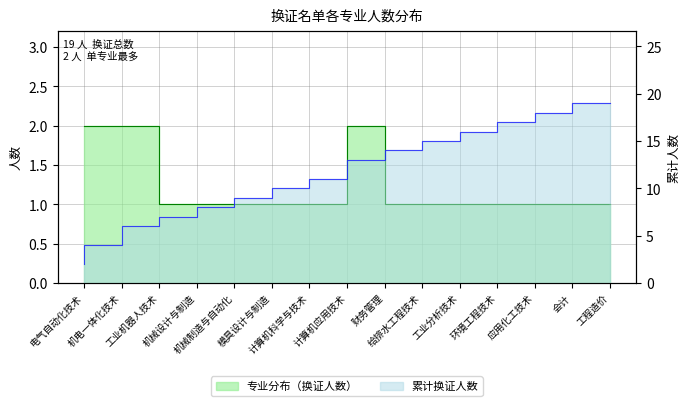

Reading left to right, extract all data points from this chart.

电气自动化技术=2	机电一体化技术=2	工业机器人技术=2	机械设计与制造=1	机械制造与自动化=1	模具设计与制造=1	计算机科学与技术=1	计算机应用技术=1	财务管理=2	给排水工程技术=1	工业分析技术=1	环境工程技术=1	应用化工技术=1	会计=1	工程造价=1